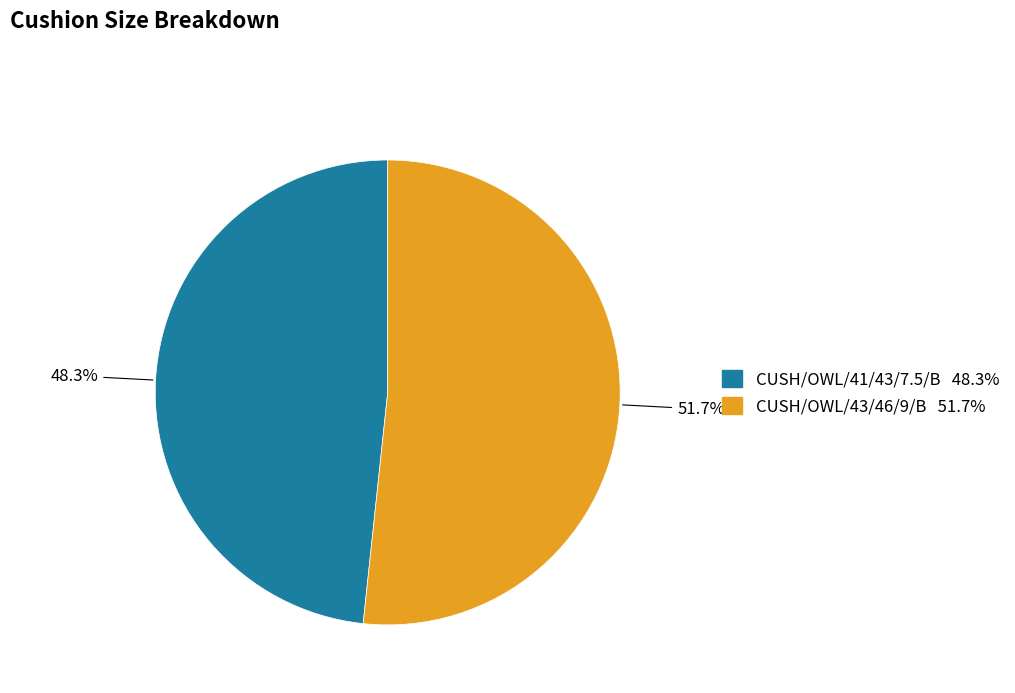

Between CUSH/OWL/43/46/9/B and CUSH/OWL/41/43/7.5/B, which is larger?

CUSH/OWL/43/46/9/B